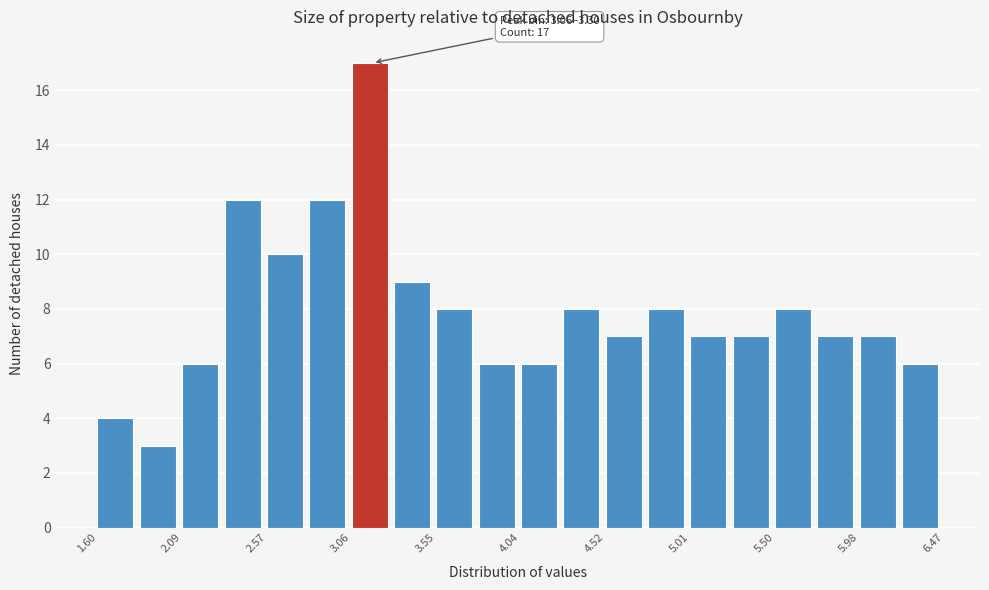

Which range on the x-axis has the tallest bar?

3.05 to 3.30